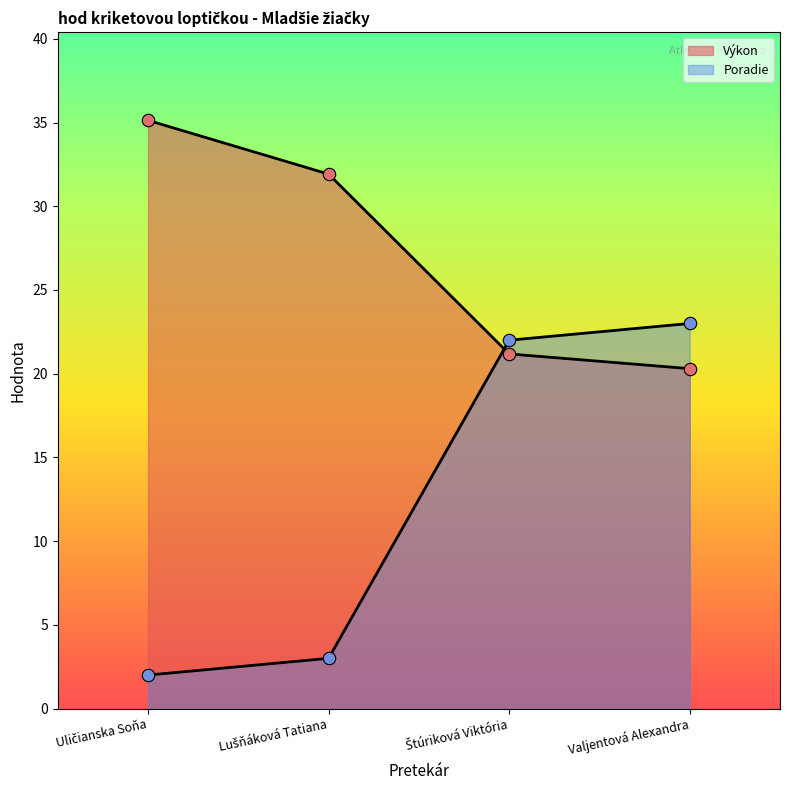

Which series has the largest total across all categories?

Výkon